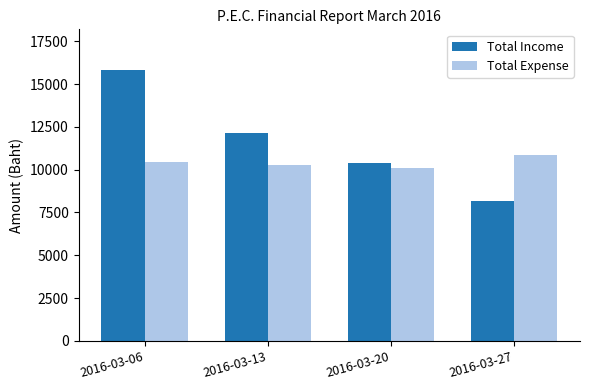

Reading left to right, what are all the values shown in this chart?

Total Income: 2016-03-06=15820	2016-03-13=12120	2016-03-20=10400	2016-03-27=8200
Total Expense: 2016-03-06=10450	2016-03-13=10300	2016-03-20=10090	2016-03-27=10860